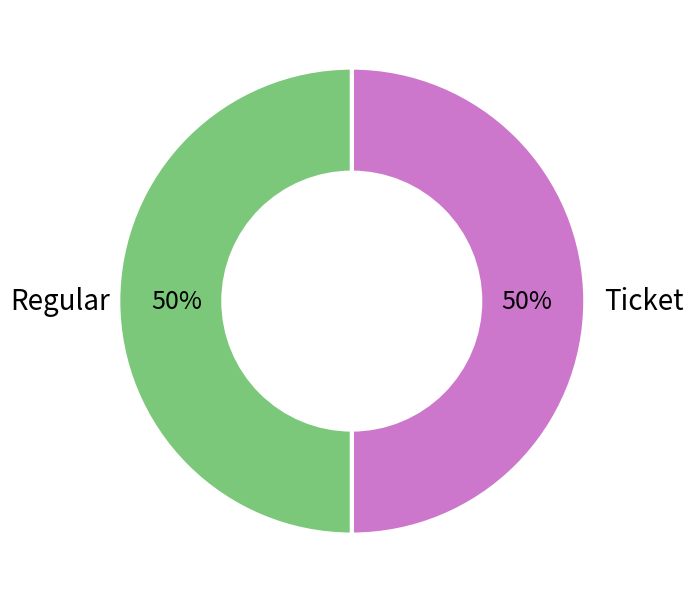

To the nearest percent, what is the average slice percentage?

50%